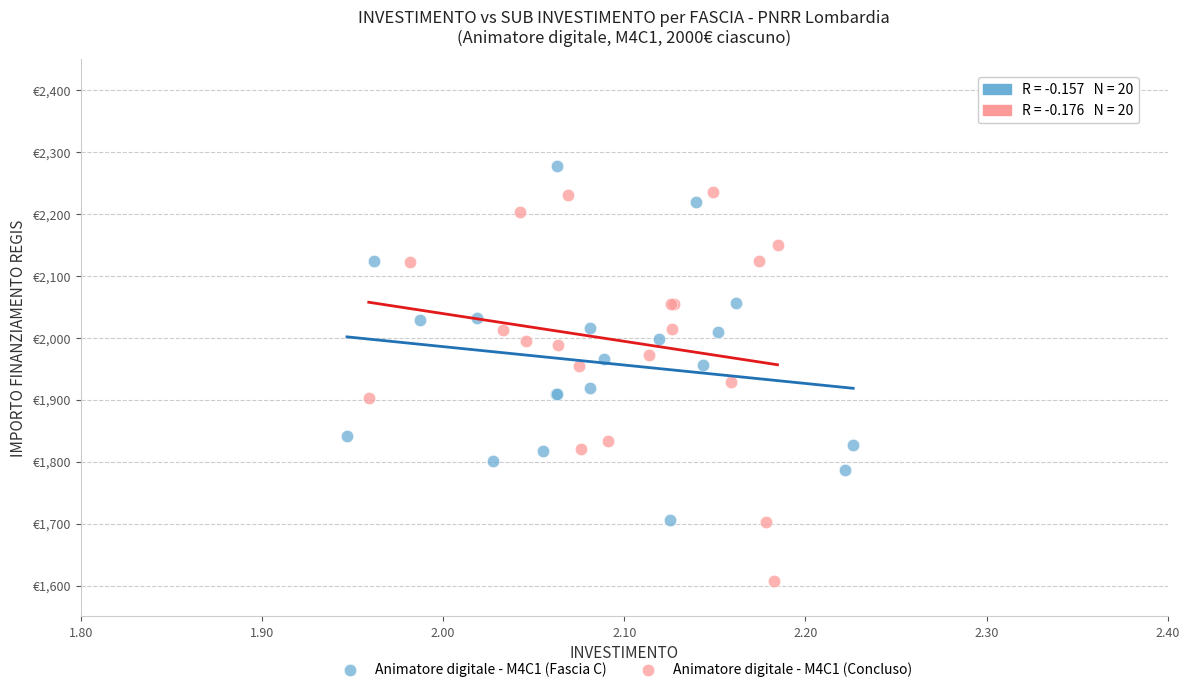

What are all the series names shown in the legend?

Animatore digitale - M4C1 (Fascia C), Animatore digitale - M4C1 (Concluso)